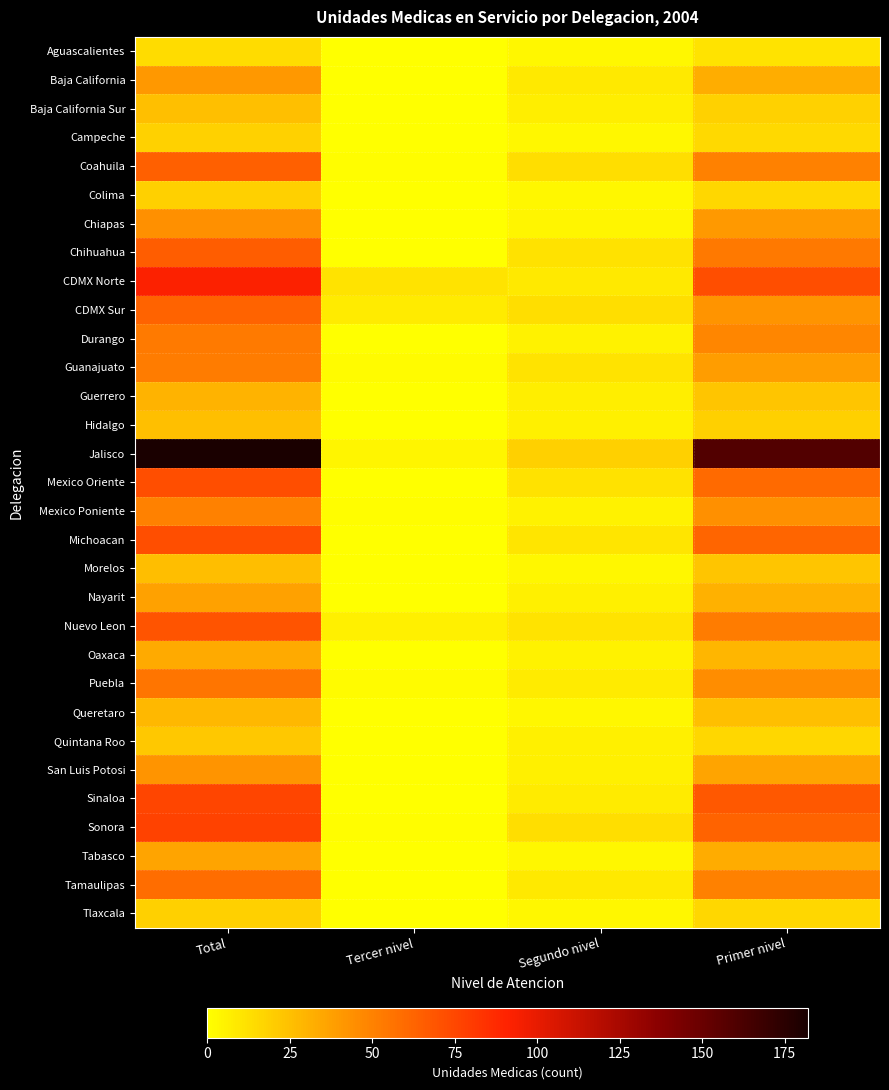

At which category is the sum across all series the highest?

Total